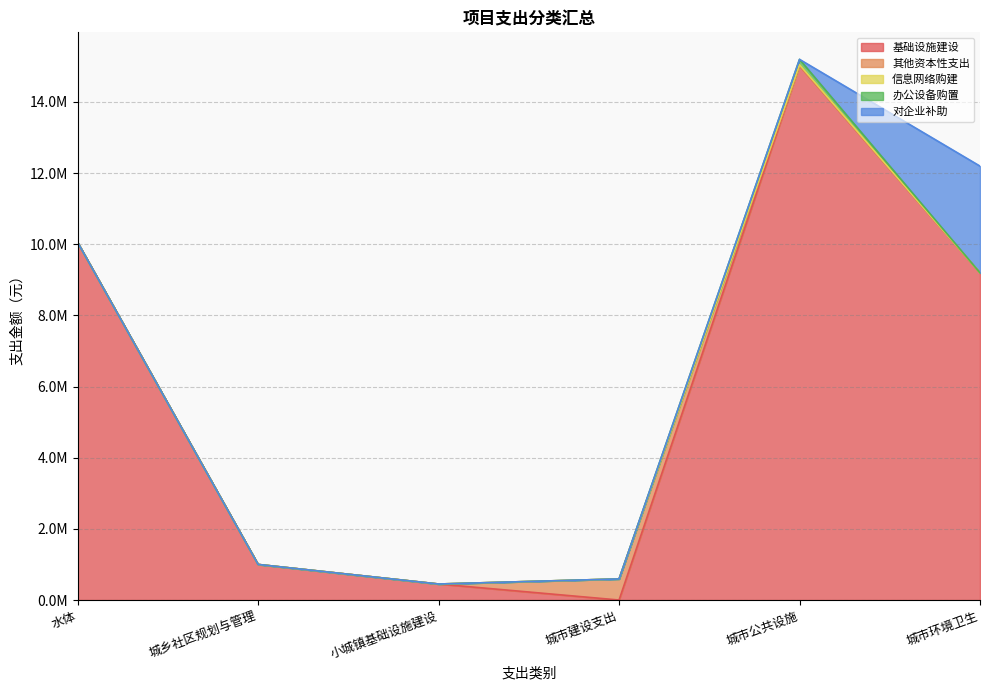

At which label does 对企业补助 reach its minimum?

水体